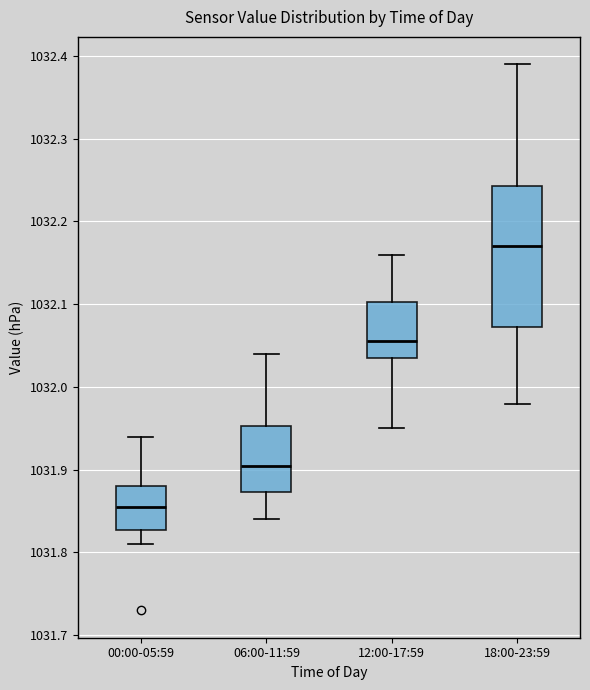

Which box's median line is the highest?

18:00-23:59